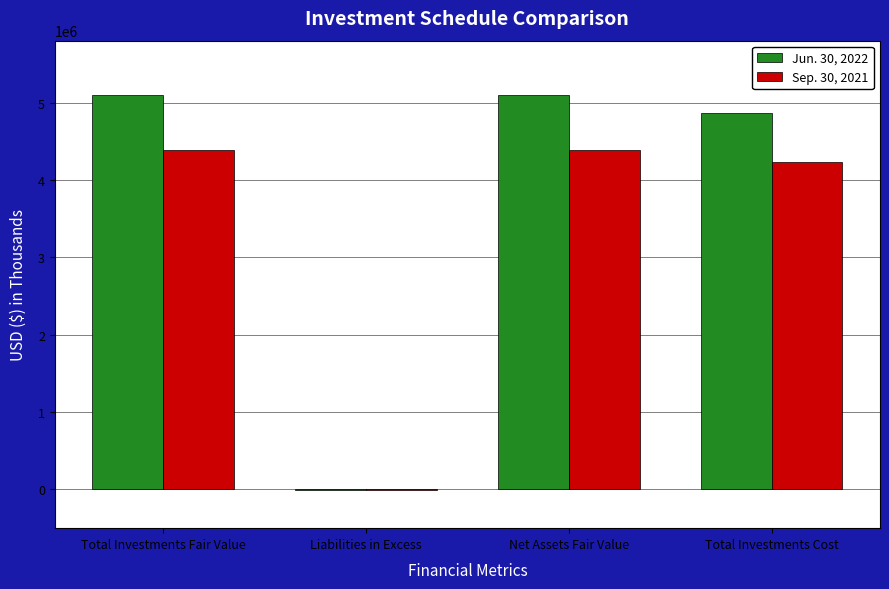

How many positive values does the Sep. 30, 2021 series have?

3